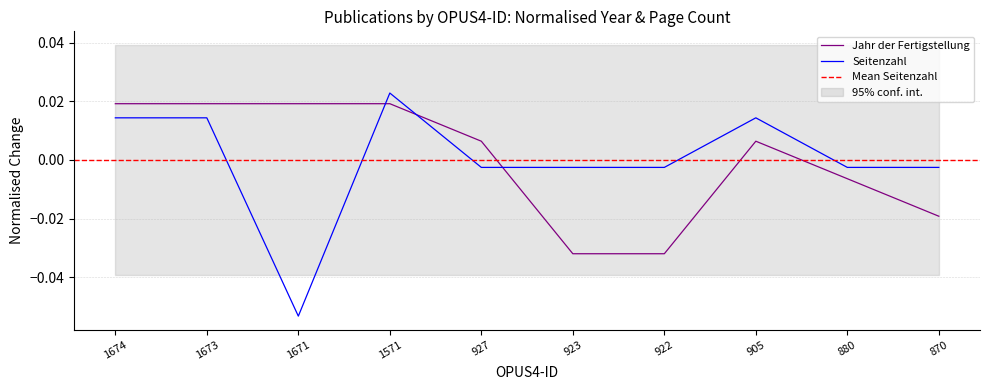

Where is Jahr der Fertigstellung nearest to the value 0?

927